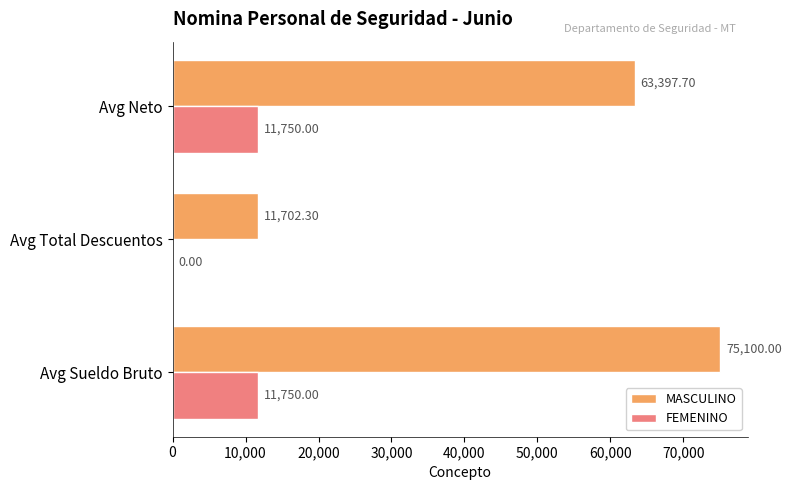

What is the average value of the FEMENINO series?

7833.3